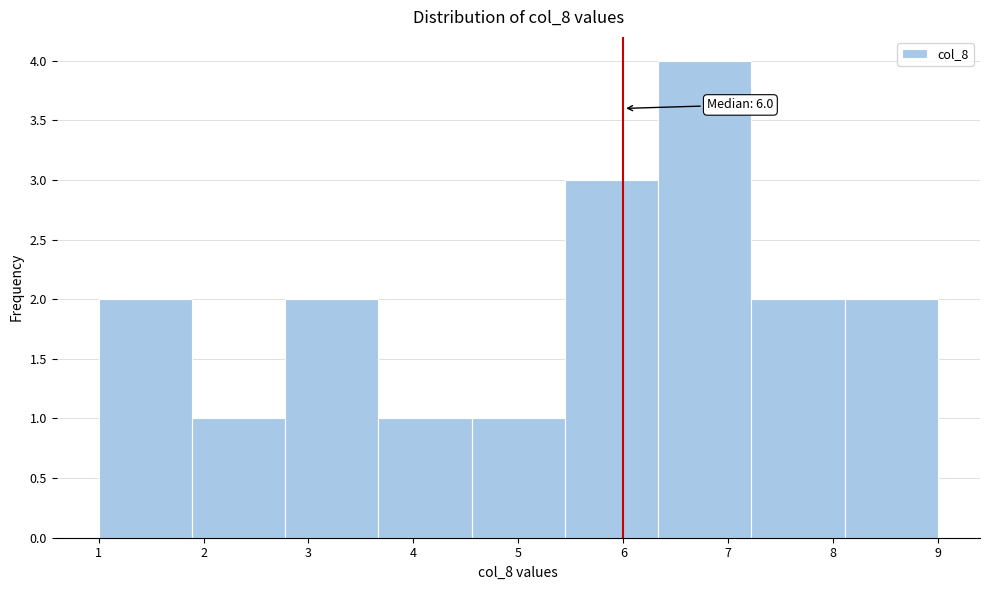

Which range on the x-axis has the tallest bar?

6.3 to 7.2